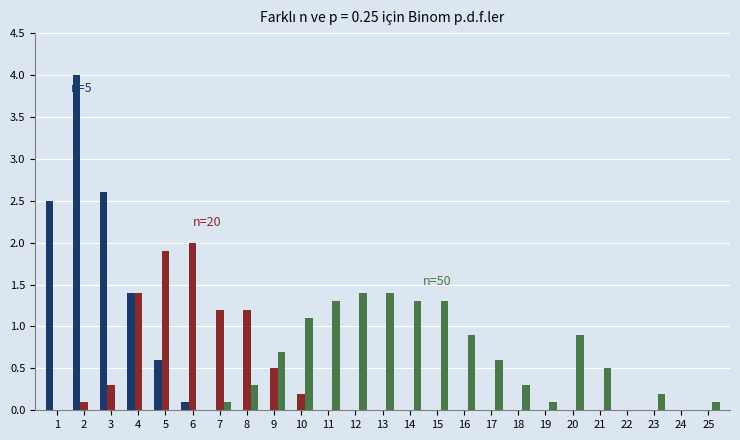

What is the total value across all series at 6?

2.1